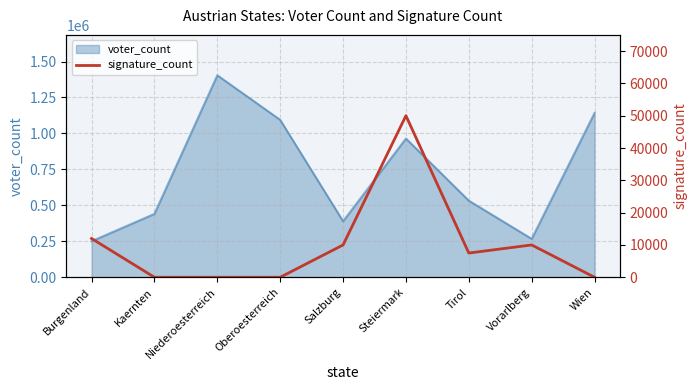

The voter_count series shows 1883985 at Wien. True or false?

False